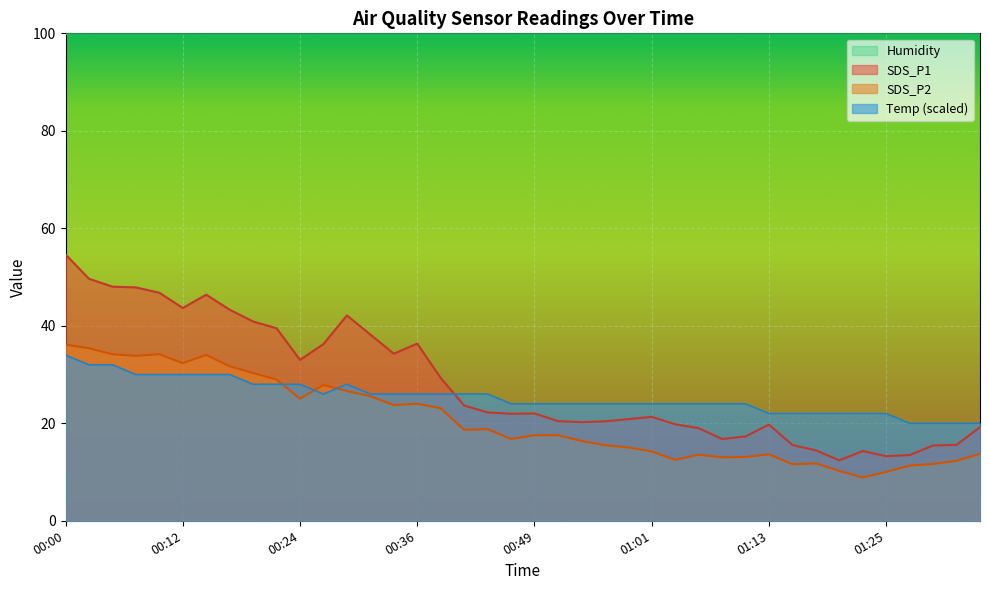

What is the sum of all SDS_P1 values?

1129.5